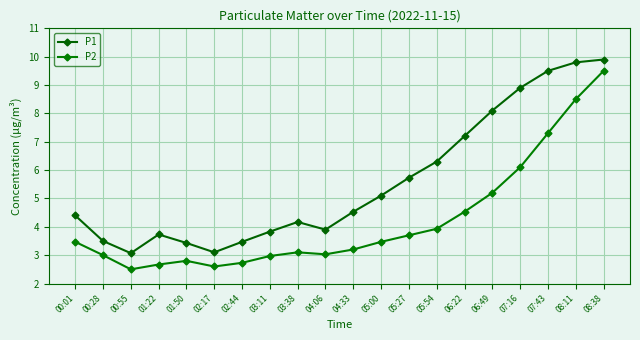

What are all the series names shown in the legend?

P1, P2